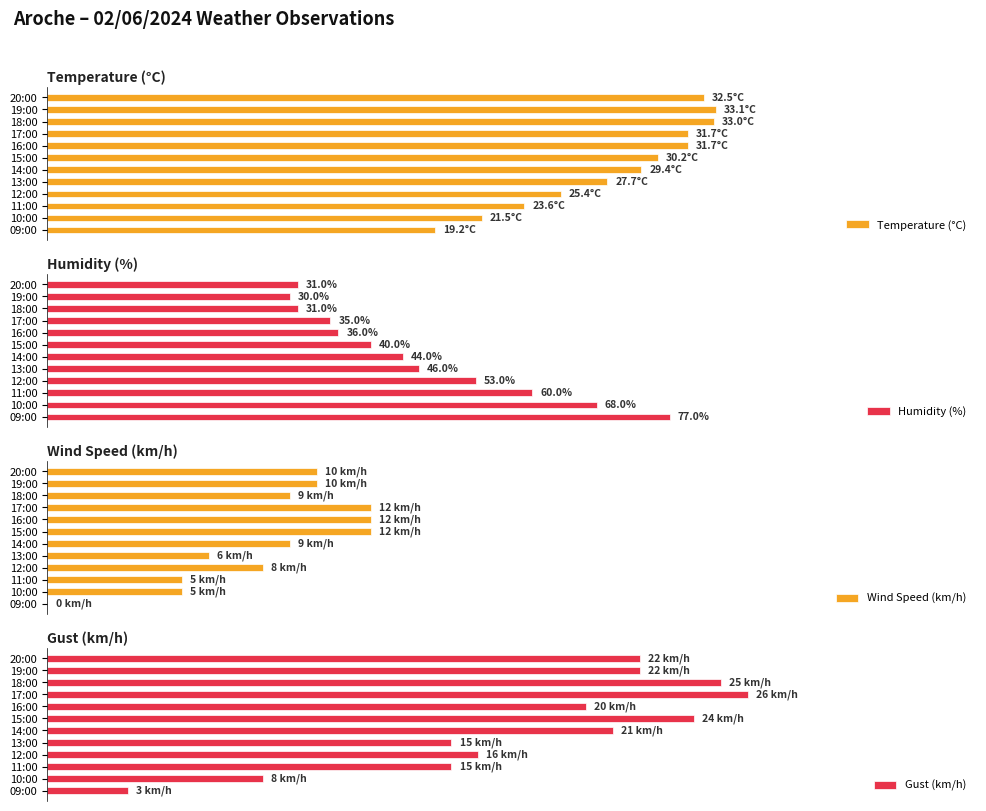

At which label does Humidity (%) reach its peak?

09:00